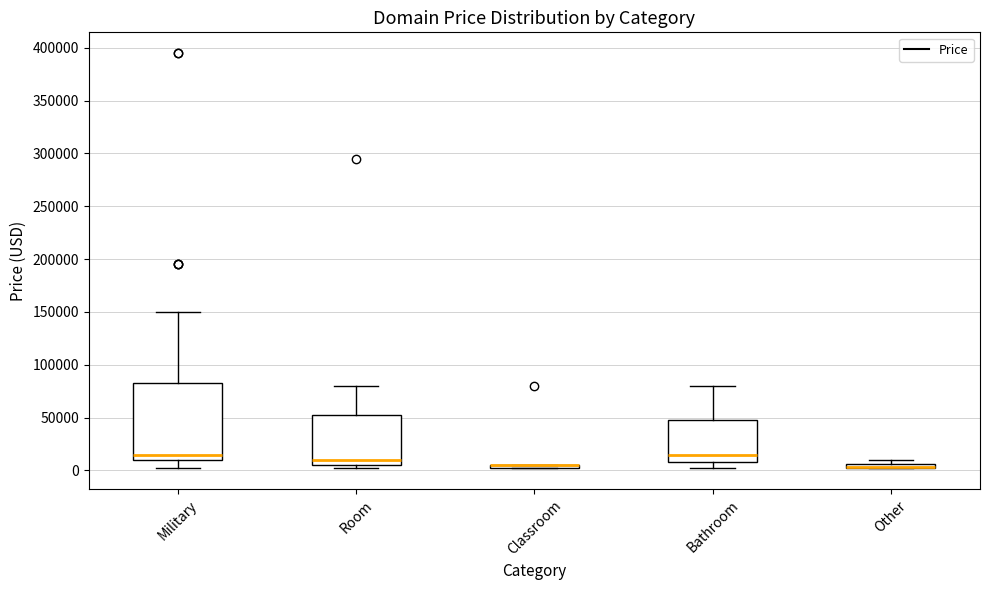

Which box is the tallest, from its lower edge to its upper edge?

Military